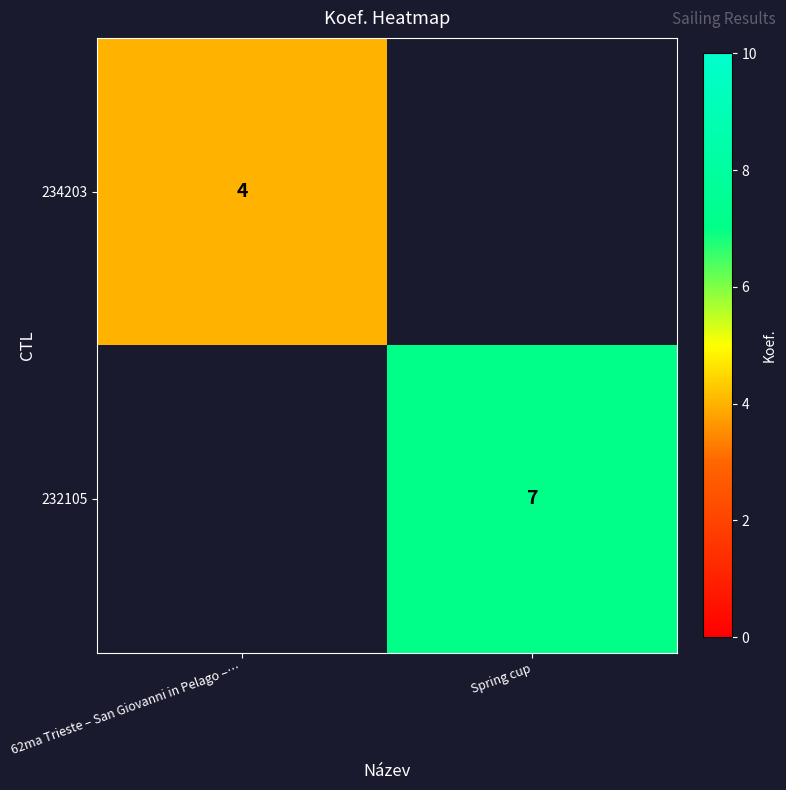

The 232105 series shows 3 at Spring cup. True or false?

False